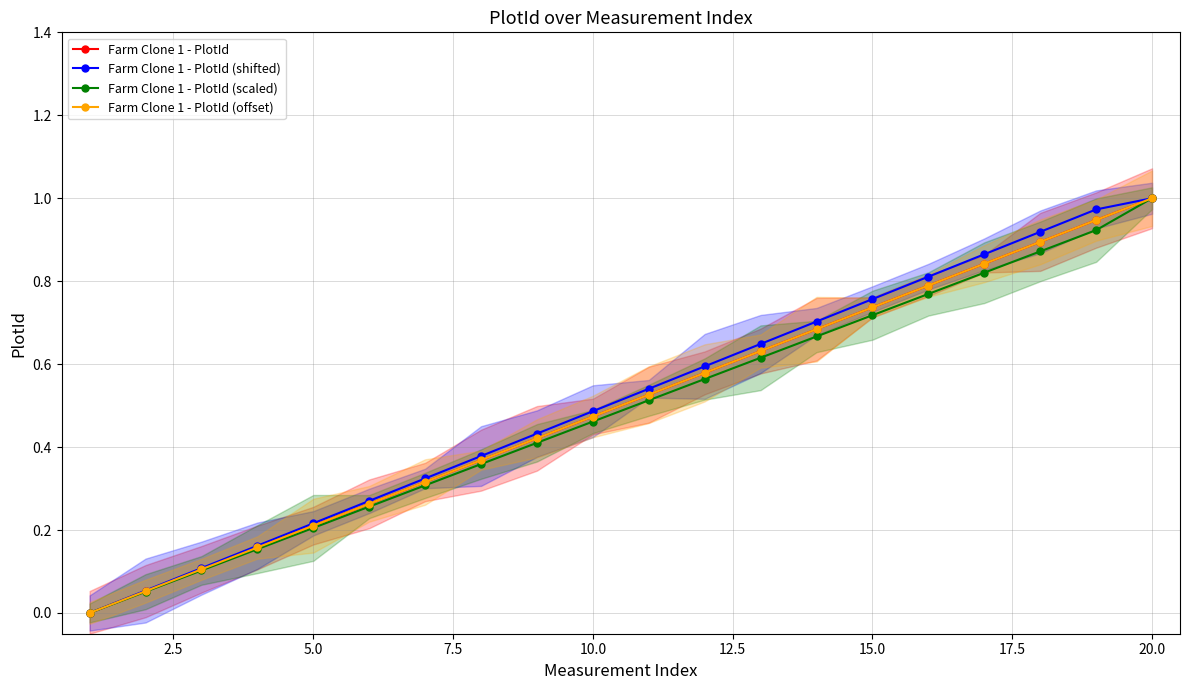

True or false: Farm Clone 1 - PlotId (shifted) and Farm Clone 1 - PlotId intersect in this chart.

False